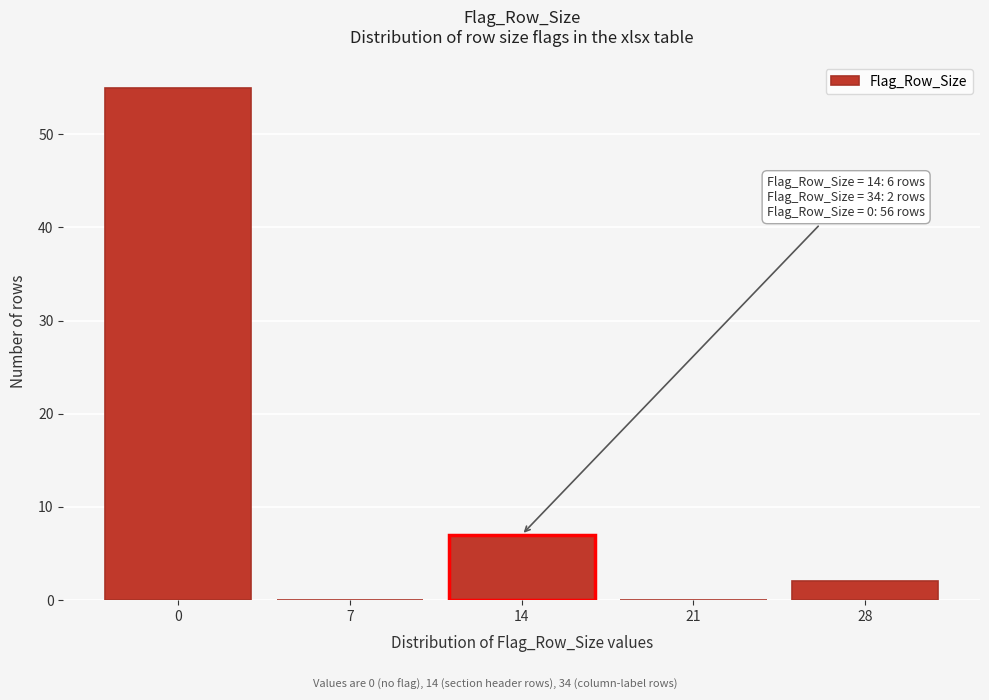

Reading left to right, extract all data points from this chart.

0=55	7=0	14=7	21=0	28=2